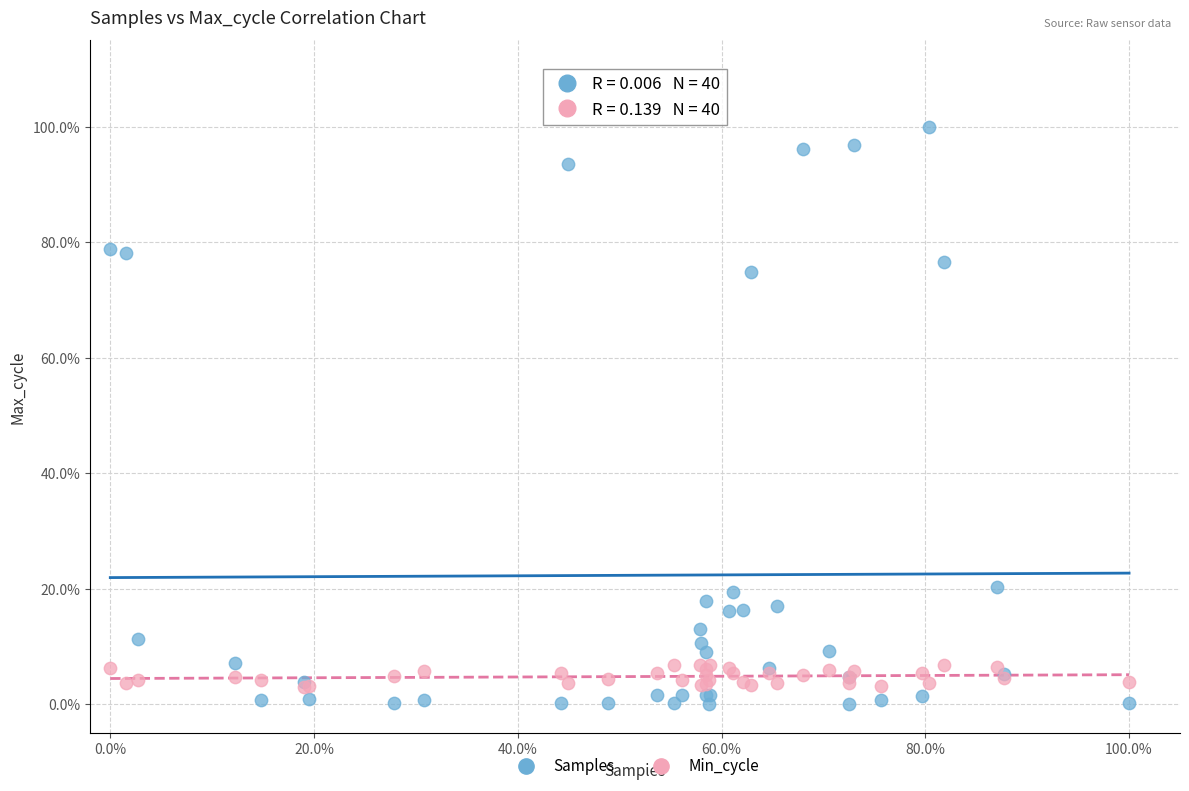

What are all the series names shown in the legend?

Samples, Min_cycle